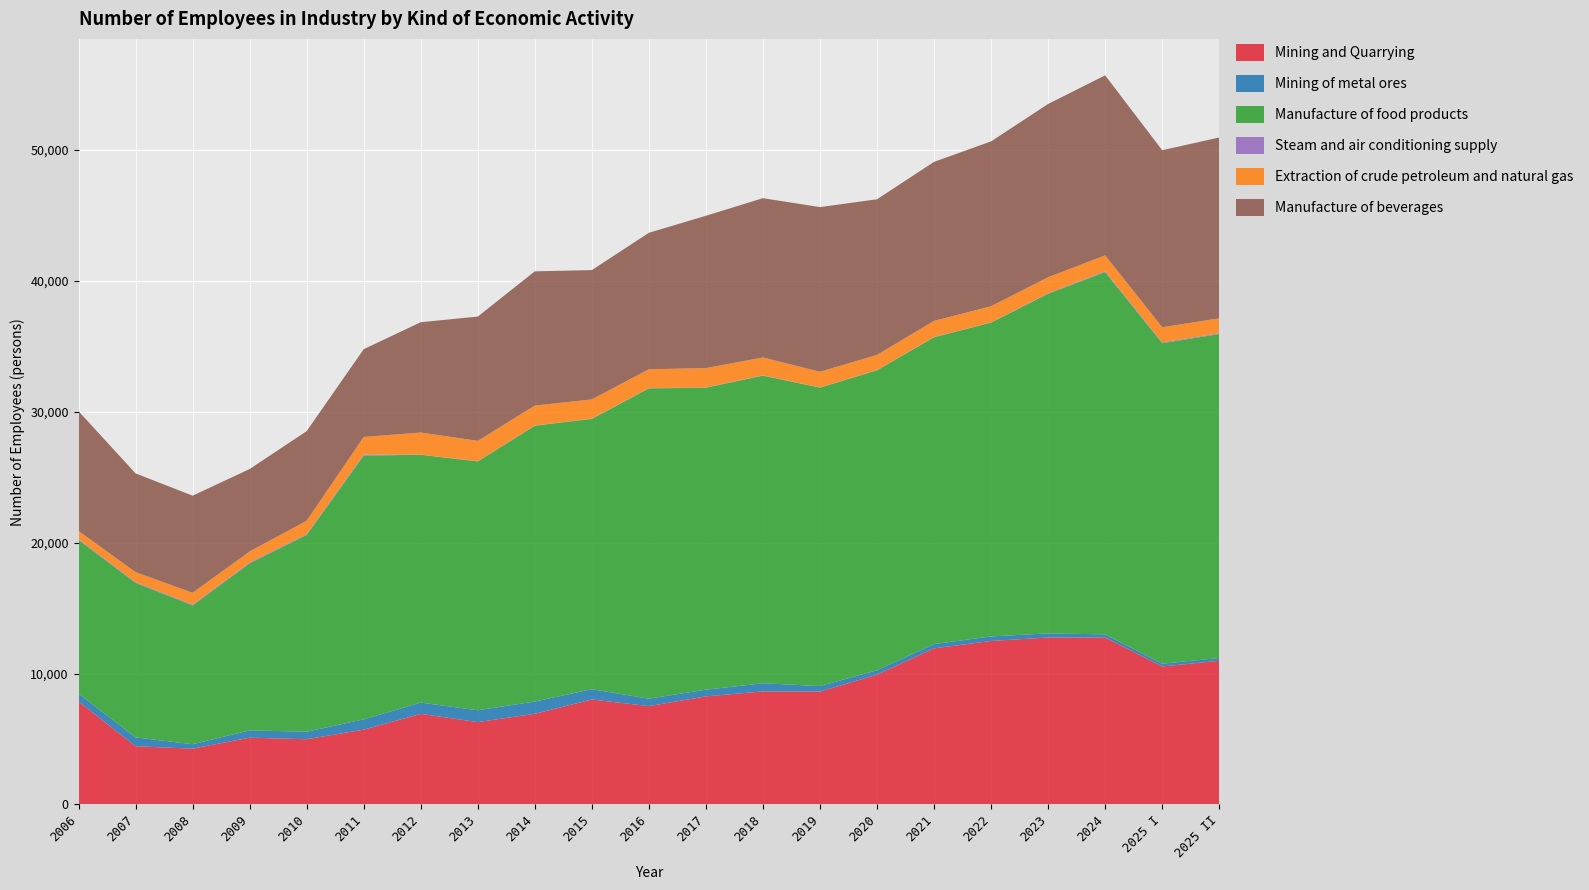

Reading left to right, what are all the values shown in this chart?

Mining and Quarrying: 7865	4447	4260	5100	4981	5714	6919	6289	6924	8018	7512	8255	8634	8620	9913	11925	12491	12755	12755	10541	10976
Mining of metal ores: 601	675	340	557	576	787	860	907	937	785	567	513	625	423	340	329	347	312	240	210	215
Manufacture of food products: 11738	11808	10603	12763	15033	20152	18939	19010	21075	20654	23710	23074	23502	22803	22916	23443	23977	25955	27684	24494	24754
Steam and air conditioning supply: 73	54	65	66	64	82	10	24	23	21	21	23	25	19	23	23	19	42	64	63	56
Extraction of crude petroleum and natural gas: 623	762	903	840	1022	1344	1690	1549	1517	1470	1443	1473	1369	1195	1157	1231	1233	1219	1216	1156	1142
Manufacture of beverages: 9148	7549	7420	6302	6848	6706	8429	9499	10259	9882	10426	11643	12171	12583	11893	12150	12598	13242	13753	13526	13820